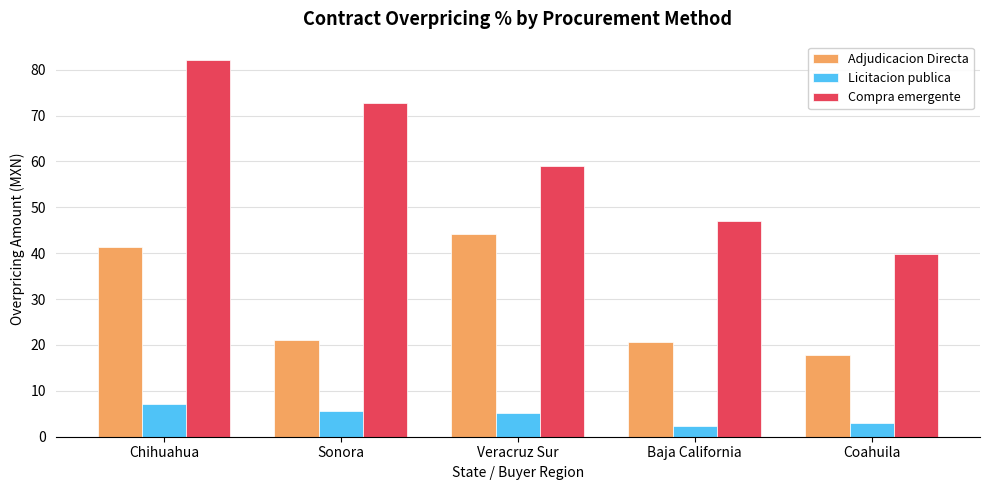

Which series has the largest total across all categories?

Compra emergente